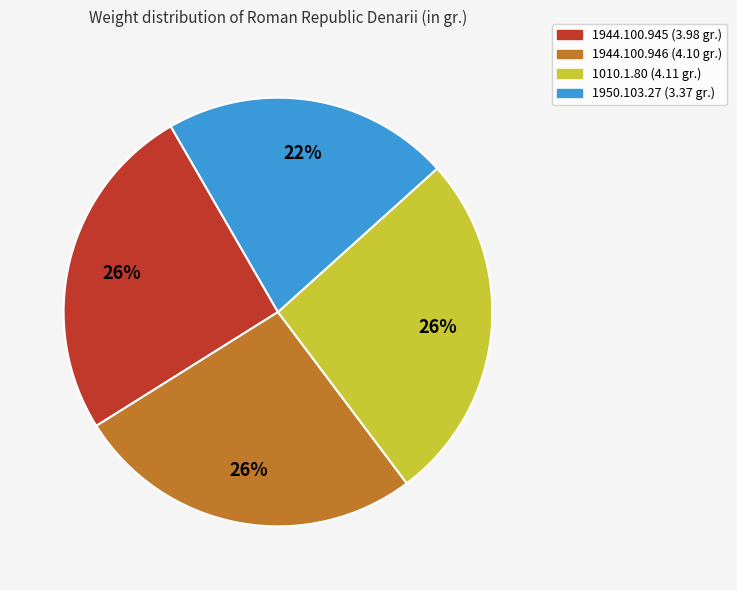

To the nearest percent, what is the average slice percentage?

25%